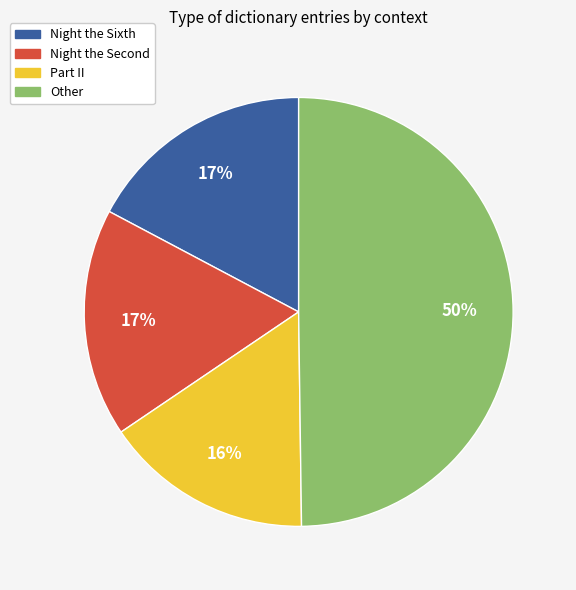

Does Part II account for over 50% of the chart?

No